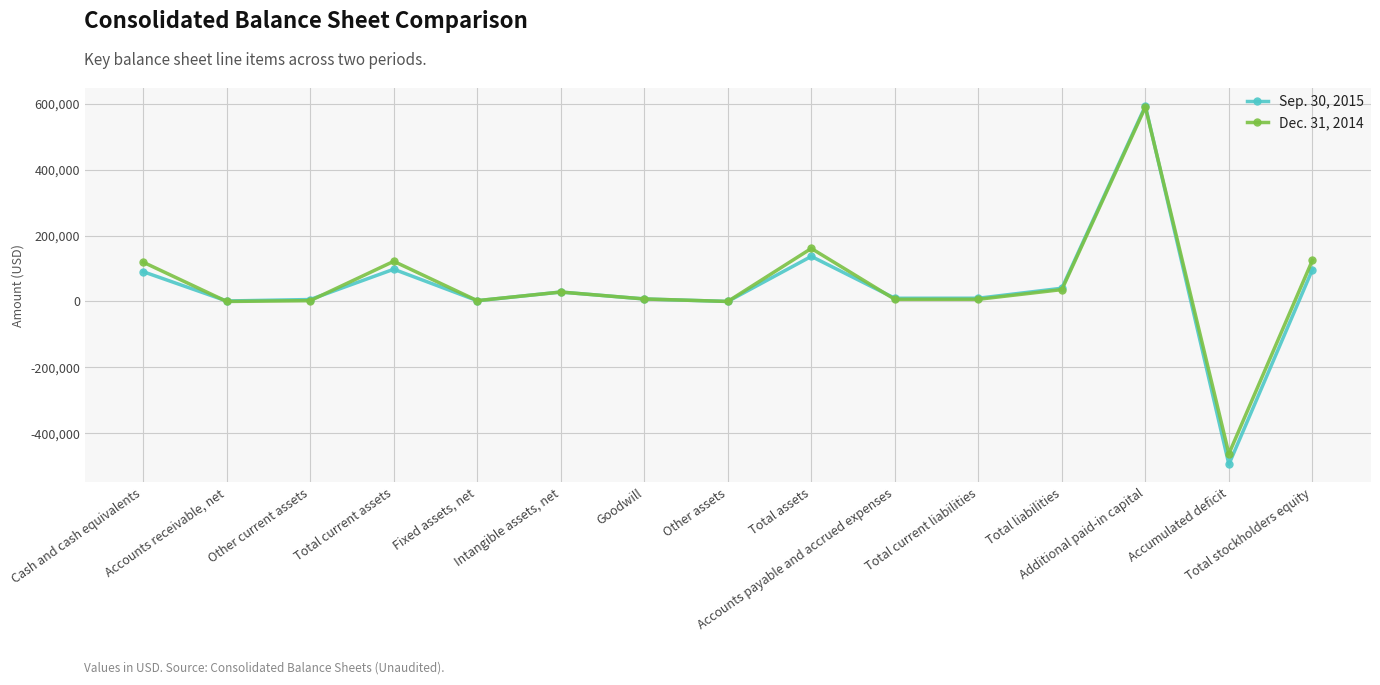

Where is Dec. 31, 2014 nearest to the value 63779?

Total liabilities